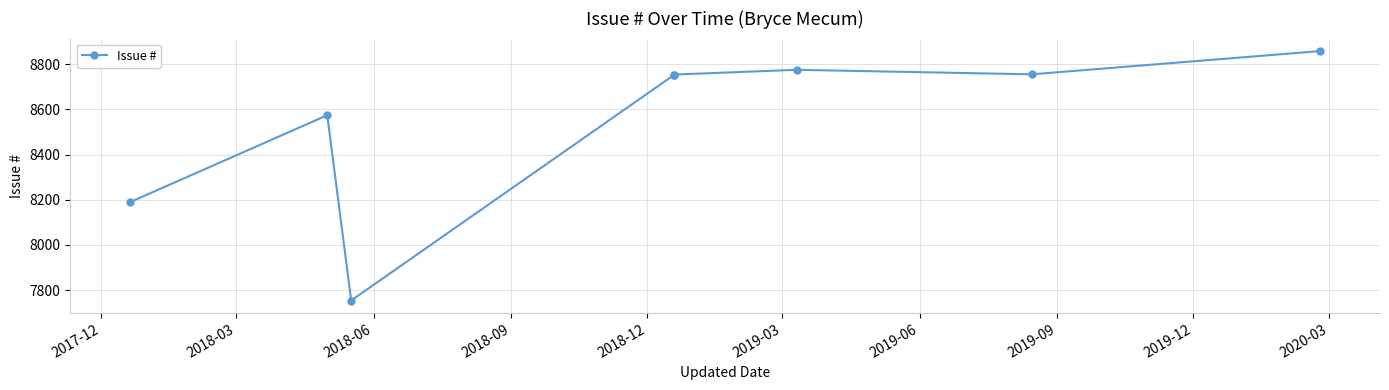

Which has a higher value, 2018-06 or 2017-12?

2017-12